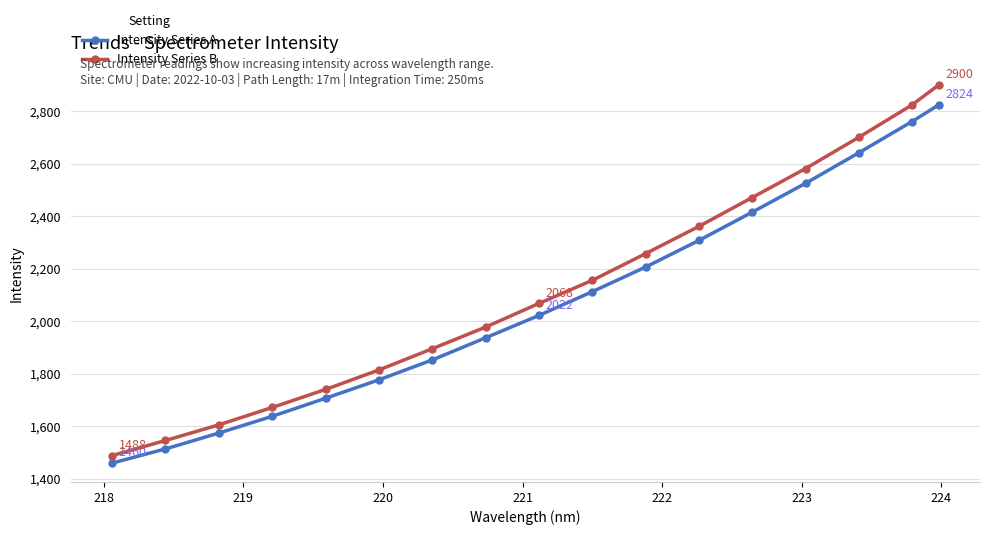

How many values in the Intensity Series B series are below 2067?

8